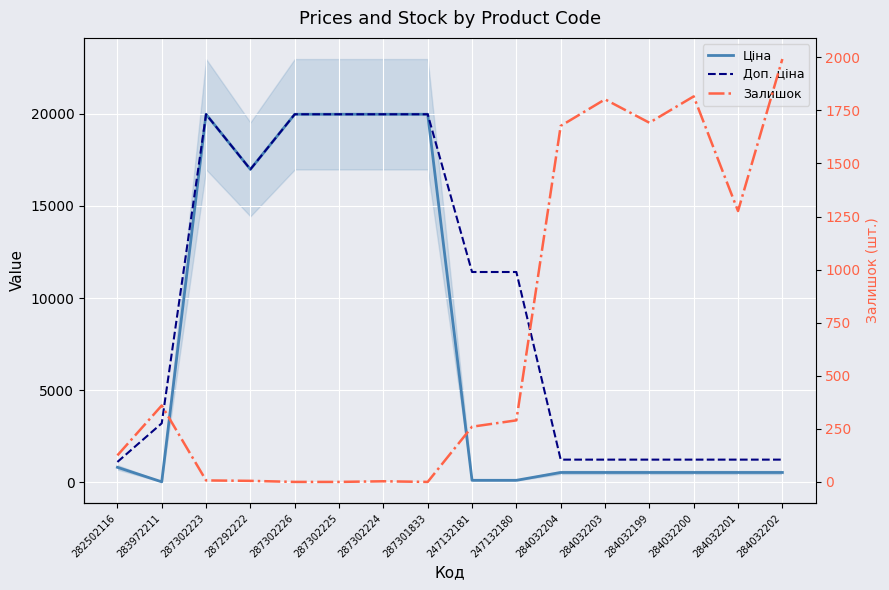

Reading left to right, what are all the values shown in this chart?

Ціна: 818.5	32.0	19964.2	16976.3	19964.2	19964.2	19964.2	19964.2	114.1	114.1	539.0	539.0	539.0	539.0	539.0	539.0
Доп. ціна: 1109.2	3205.0	19964.2	16976.3	19964.2	19964.2	19964.2	19964.2	11410.0	11410.0	1235.4	1235.4	1235.4	1235.4	1235.4	1235.4
Залишок: 125.0	360.0	7.0	5.0	0.0	0.0	3.0	0.0	260.0	290.0	1677.0	1802.0	1692.0	1816.0	1276.0	1992.0